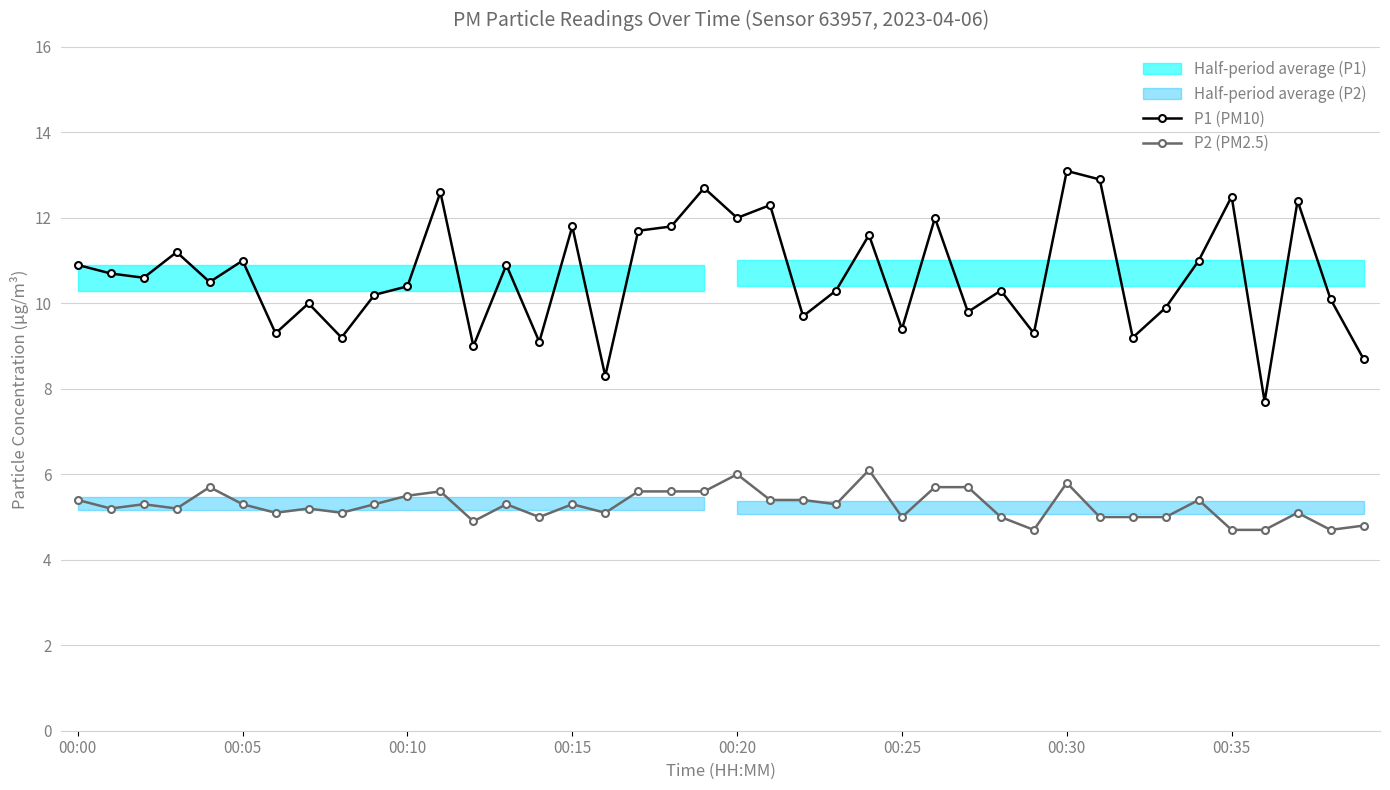

How many lines are shown in the chart?

2